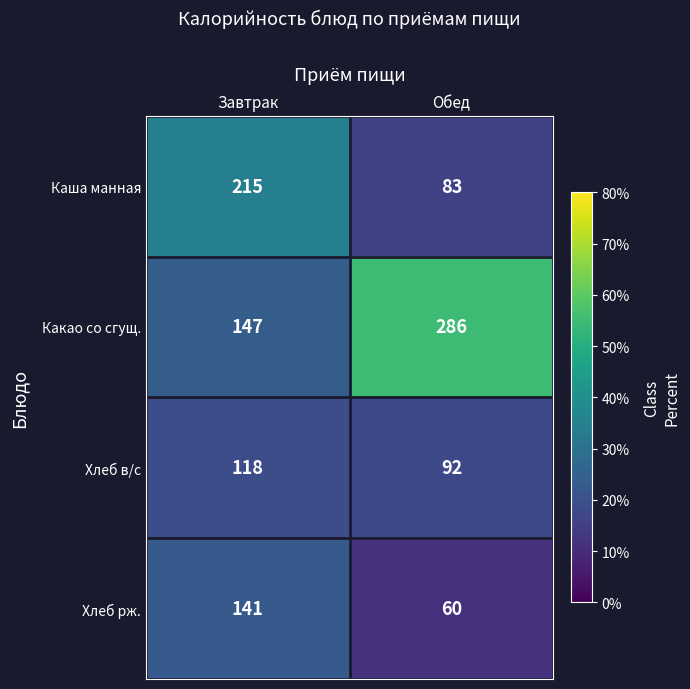

Is it true that Какао со сгущ. equals 286 at Обед?

True